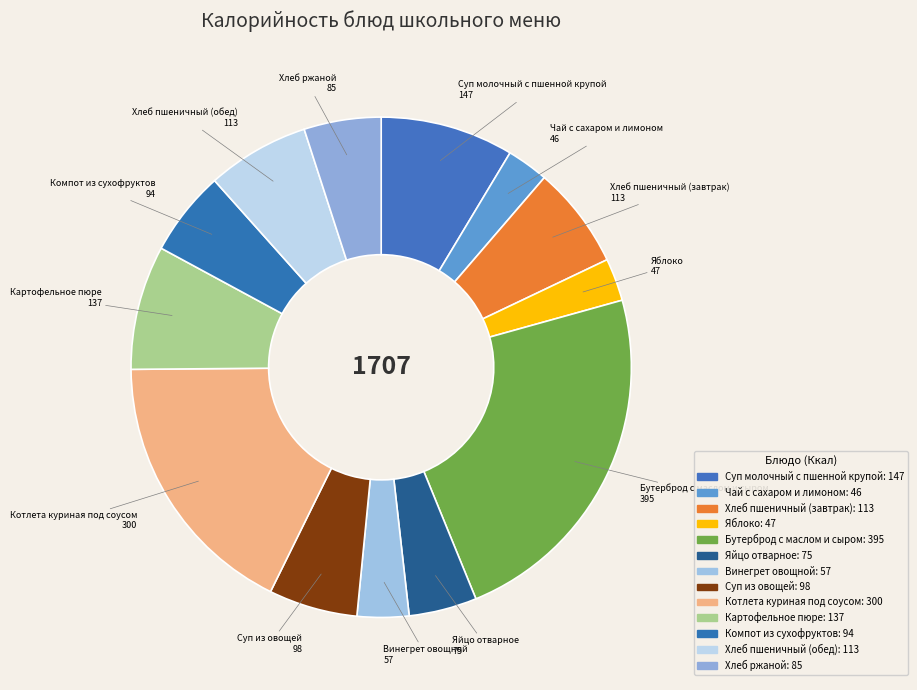

To the nearest percent, what portion does Хлеб ржаной represent?

5%